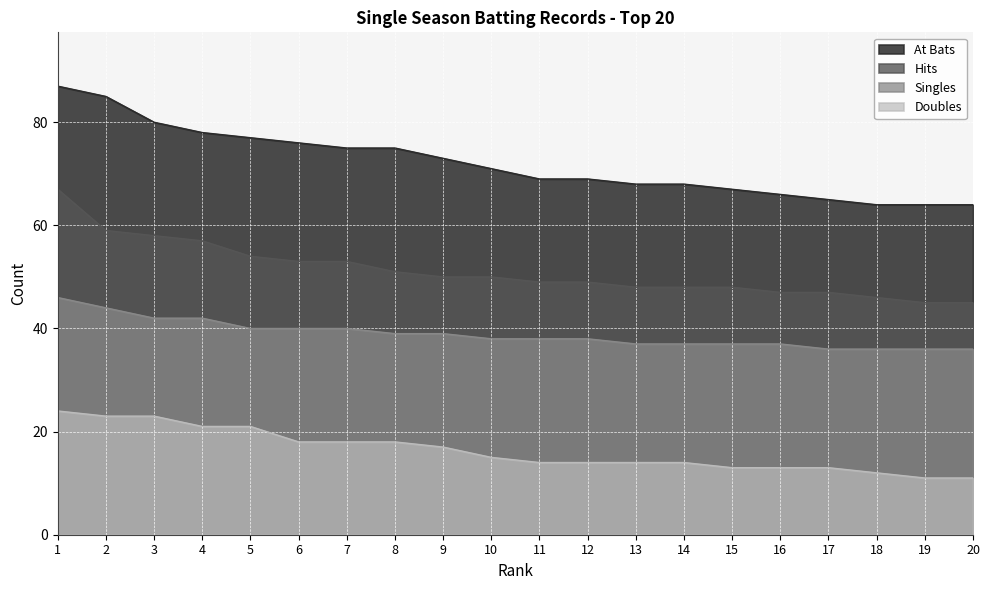

Is it true that Hits equals 59 at 2?

True